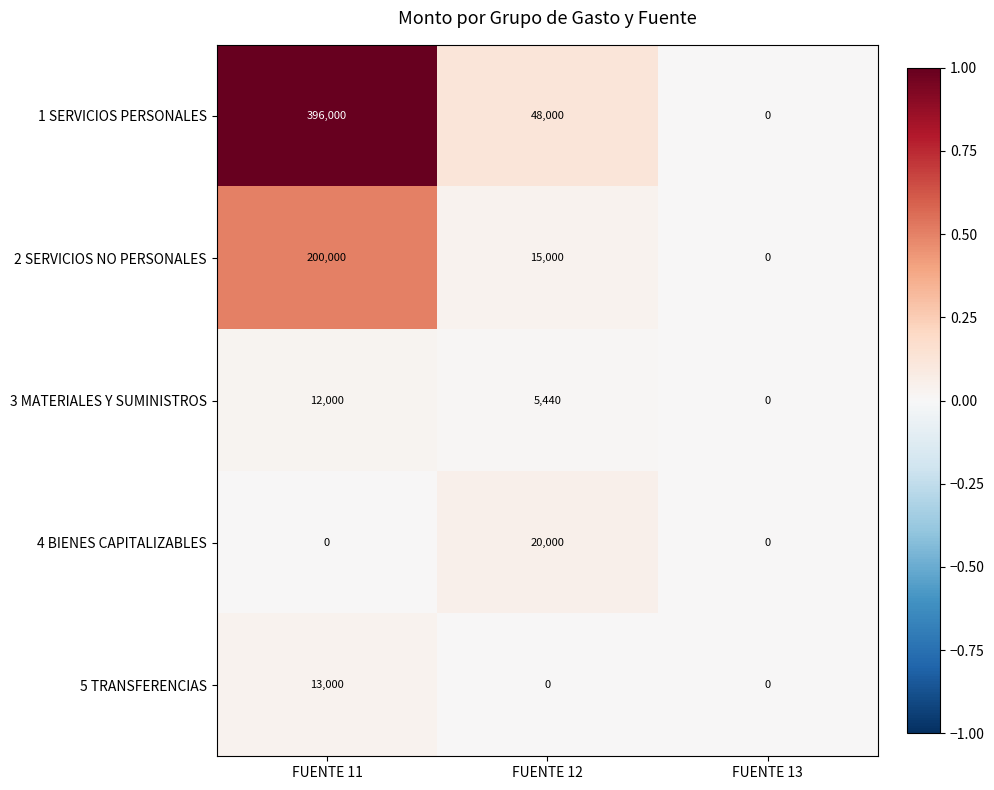

Is the value of 5 TRANSFERENCIAS at FUENTE 11 greater than the value of 1 SERVICIOS PERSONALES at FUENTE 13?

Yes